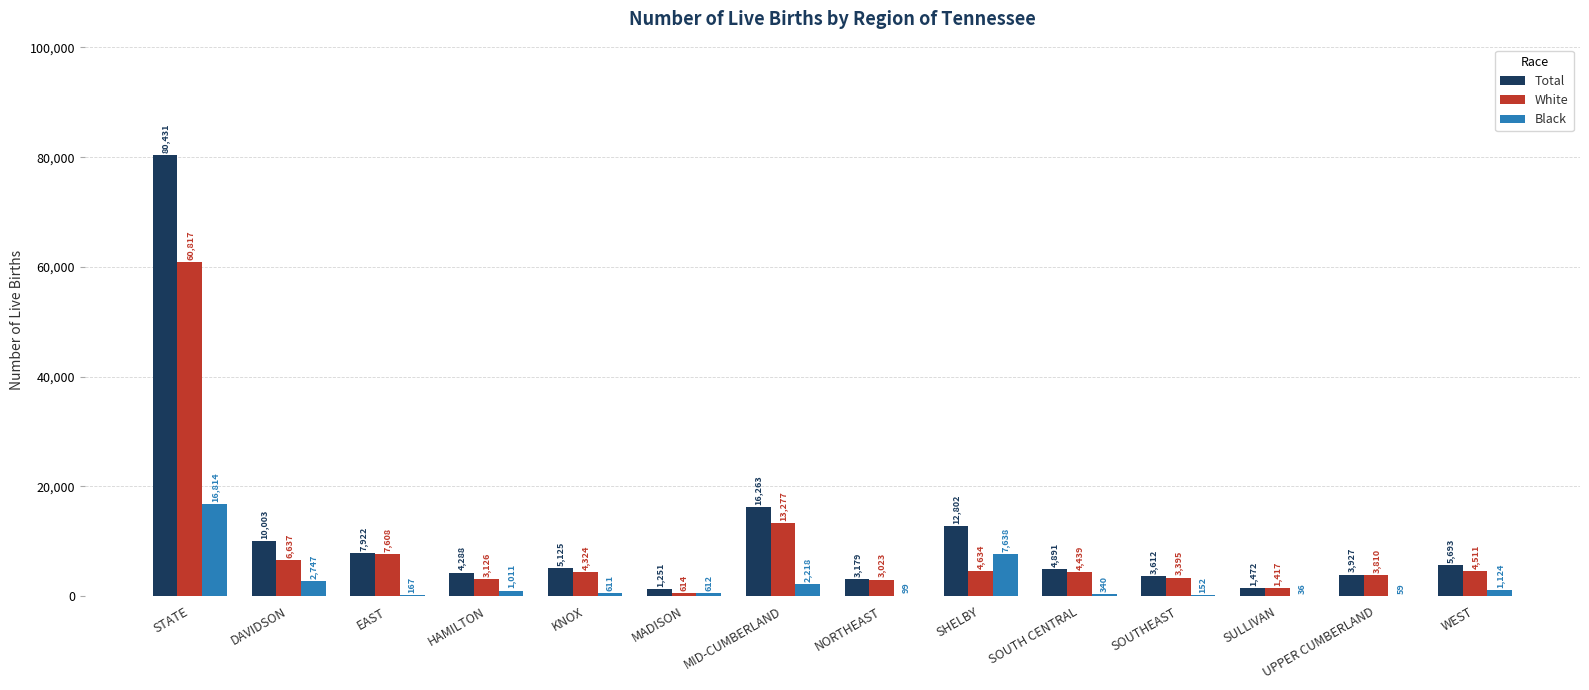

Where does the White series first go above 4439?

STATE